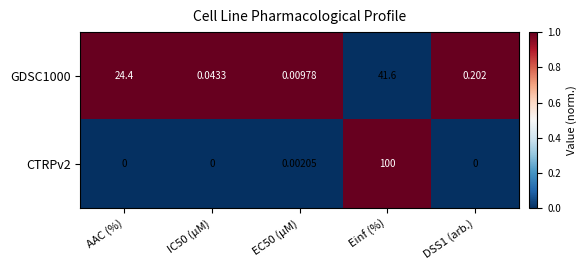

Which series has the largest total across all categories?

CTRPv2